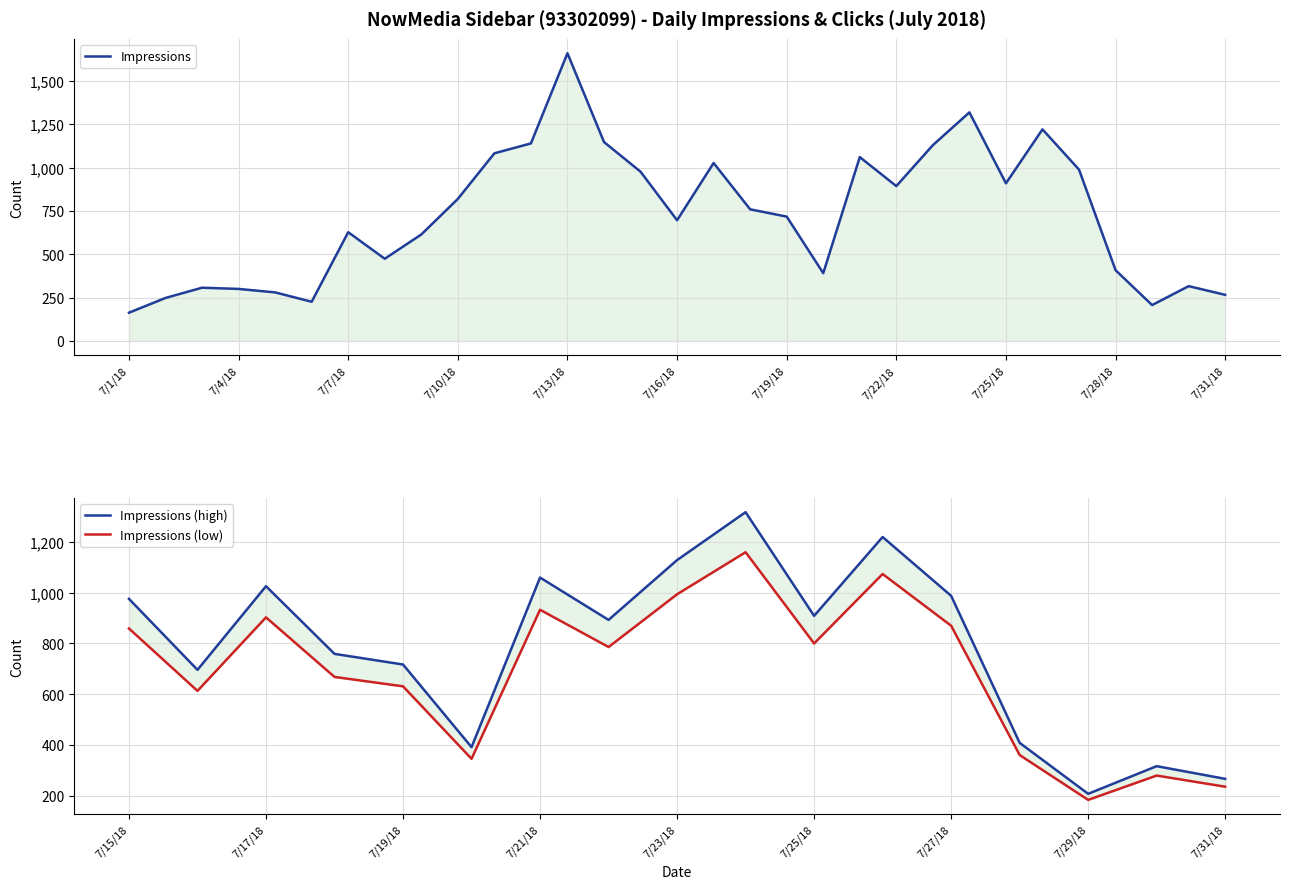

What is the change in value from 7/13/18 to 7/29/18?

-1452